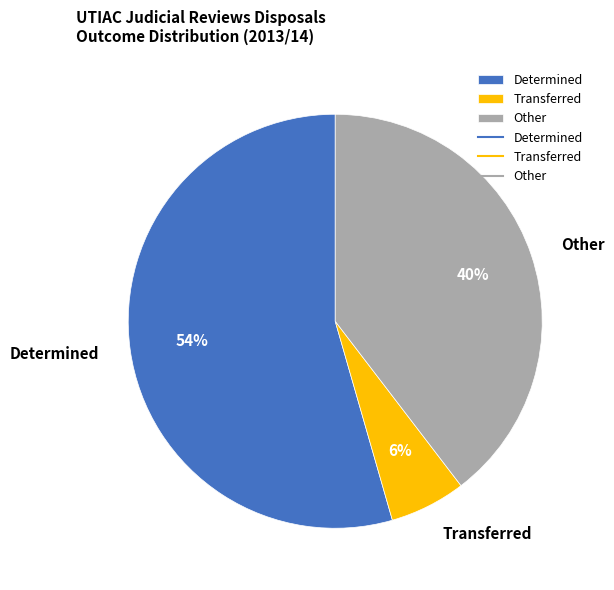

Which has a higher value, Transferred or Other?

Other